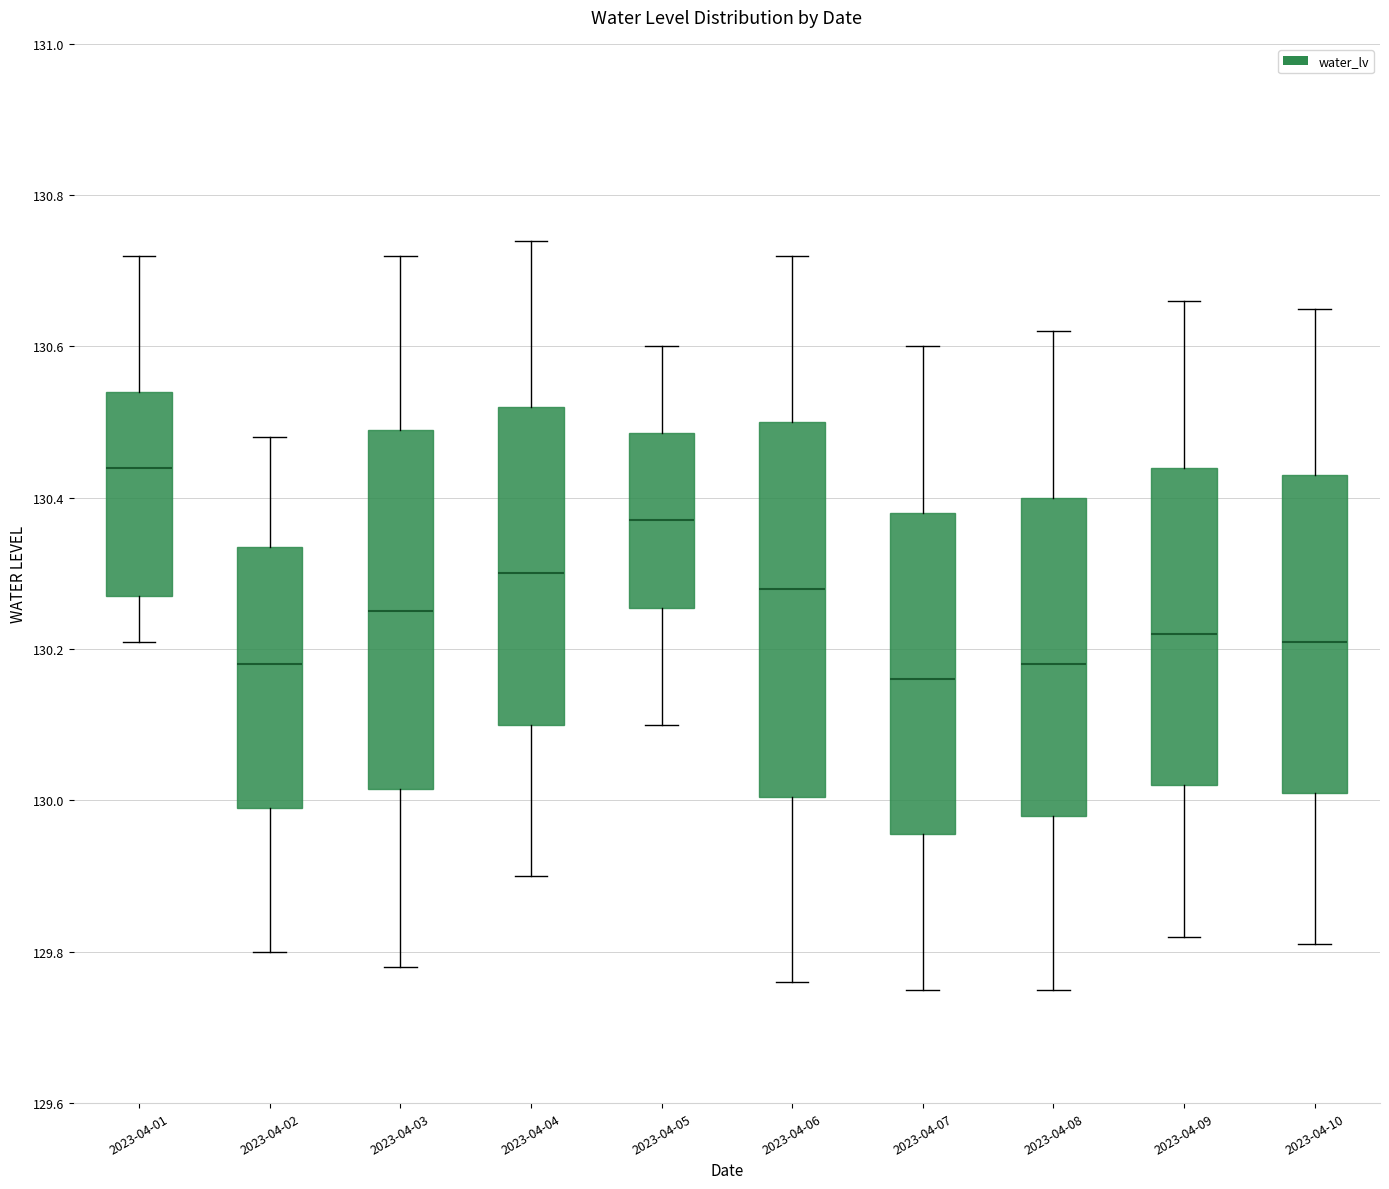

Reading left to right, transcribe this box plot: for each box, give where its median line is, the range the box spans, and where its two whiskers end, as read against the y-axis. The values are not printed on the chart, so give them approximately, as read against the axis.

2023-04-01: median 130.44, box 130.28 to 130.54, whiskers 130.22 to 130.72
2023-04-02: median 130.18, box 130.00 to 130.34, whiskers 129.80 to 130.48
2023-04-03: median 130.26, box 130.02 to 130.50, whiskers 129.78 to 130.72
2023-04-04: median 130.30, box 130.10 to 130.52, whiskers 129.90 to 130.74
2023-04-05: median 130.38, box 130.26 to 130.48, whiskers 130.10 to 130.60
2023-04-06: median 130.28, box 130.00 to 130.50, whiskers 129.76 to 130.72
2023-04-07: median 130.16, box 129.96 to 130.38, whiskers 129.76 to 130.60
2023-04-08: median 130.18, box 129.98 to 130.40, whiskers 129.76 to 130.62
2023-04-09: median 130.22, box 130.02 to 130.44, whiskers 129.82 to 130.66
2023-04-10: median 130.22, box 130.02 to 130.44, whiskers 129.82 to 130.66